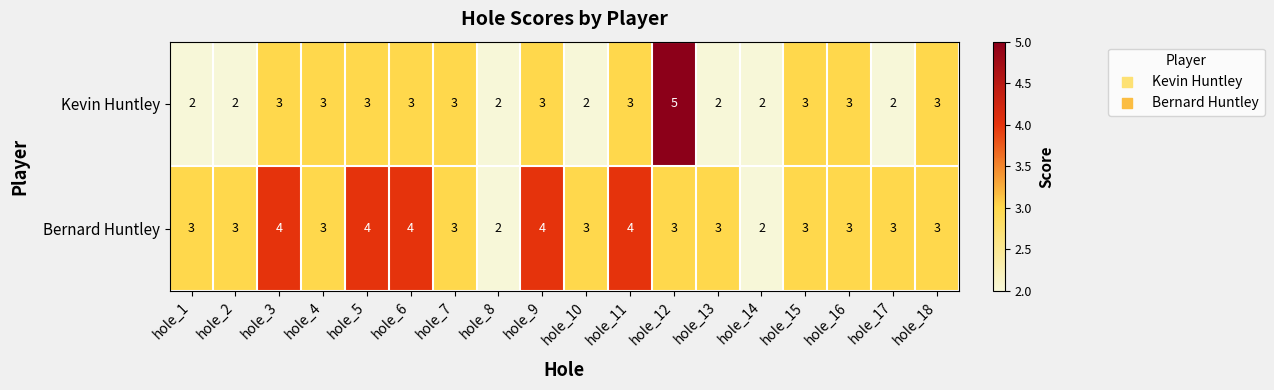

Which series changed the most between hole_1 and hole_8?

Bernard Huntley